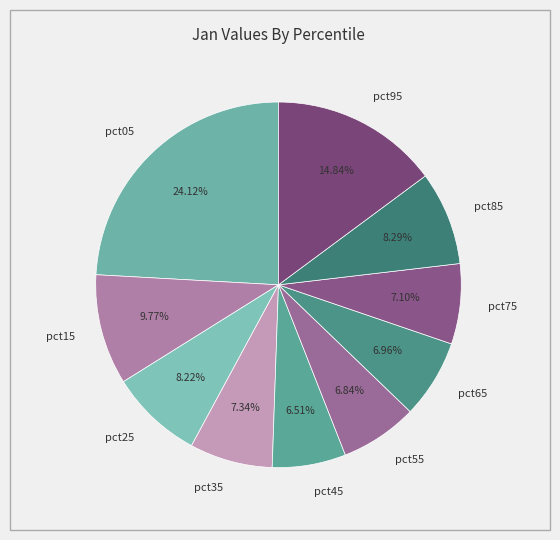

Between pct85 and pct75, which is larger?

pct85